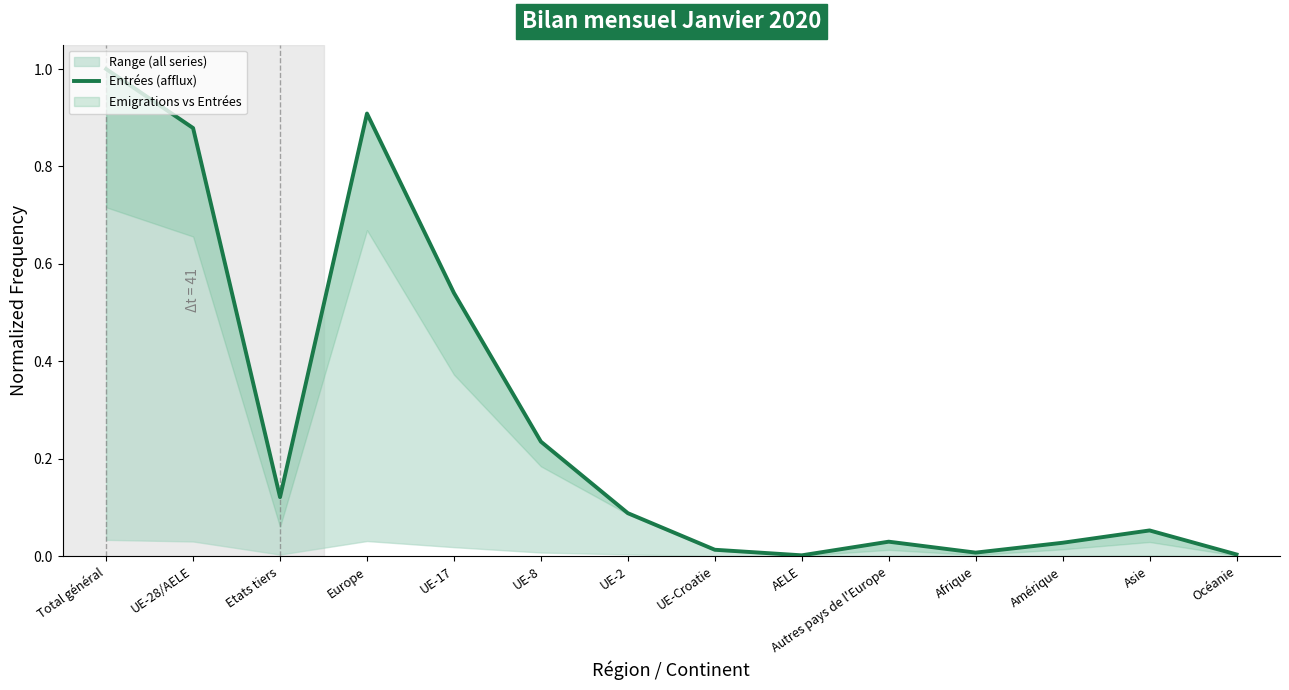

Rank the categories by value from lowest to highest.

AELE, Océanie, Afrique, UE-Croatie, Amérique, Autres pays de l'Europe, Asie, UE-2, Etats tiers, UE-8, UE-17, UE-28/AELE, Europe, Total général